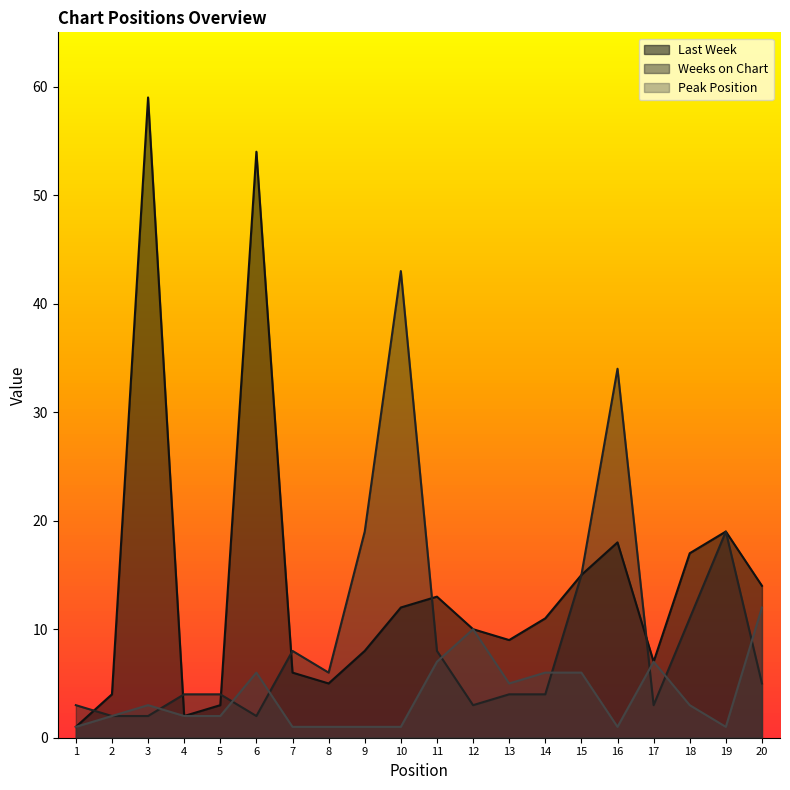

Count the number of categories in the chart.

20